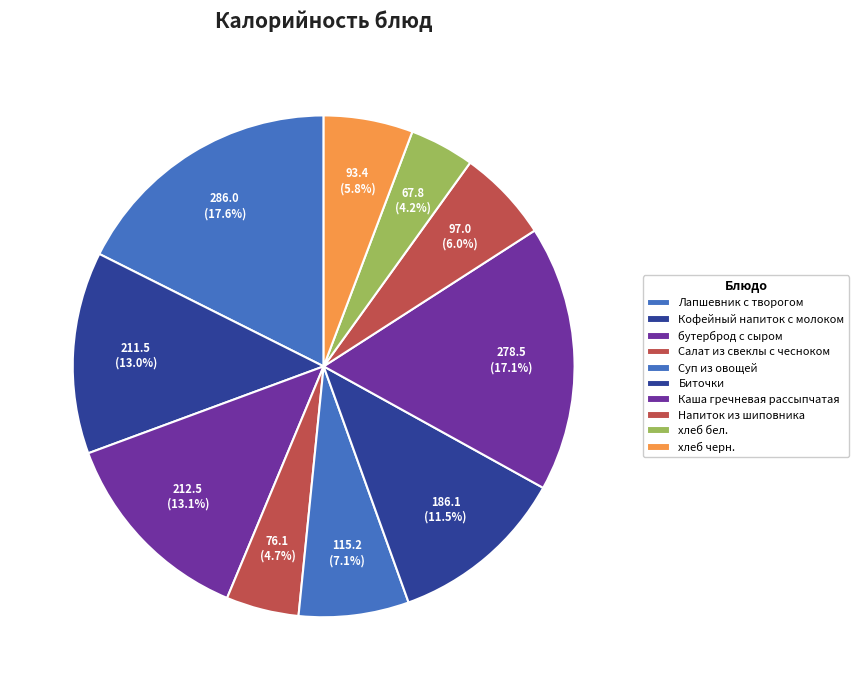

Does any single category account for the majority?

No